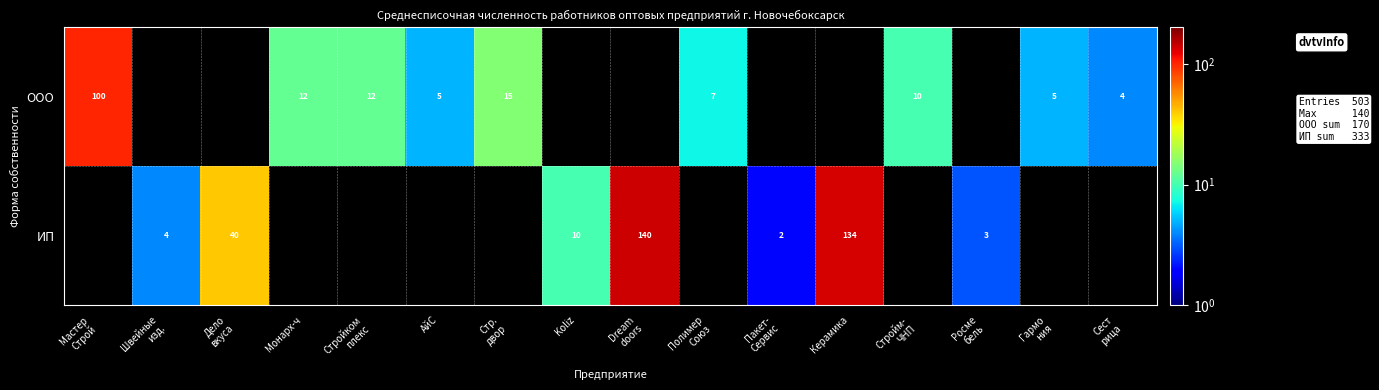

True or false: ИП has a value of 10 at Koliz.

True